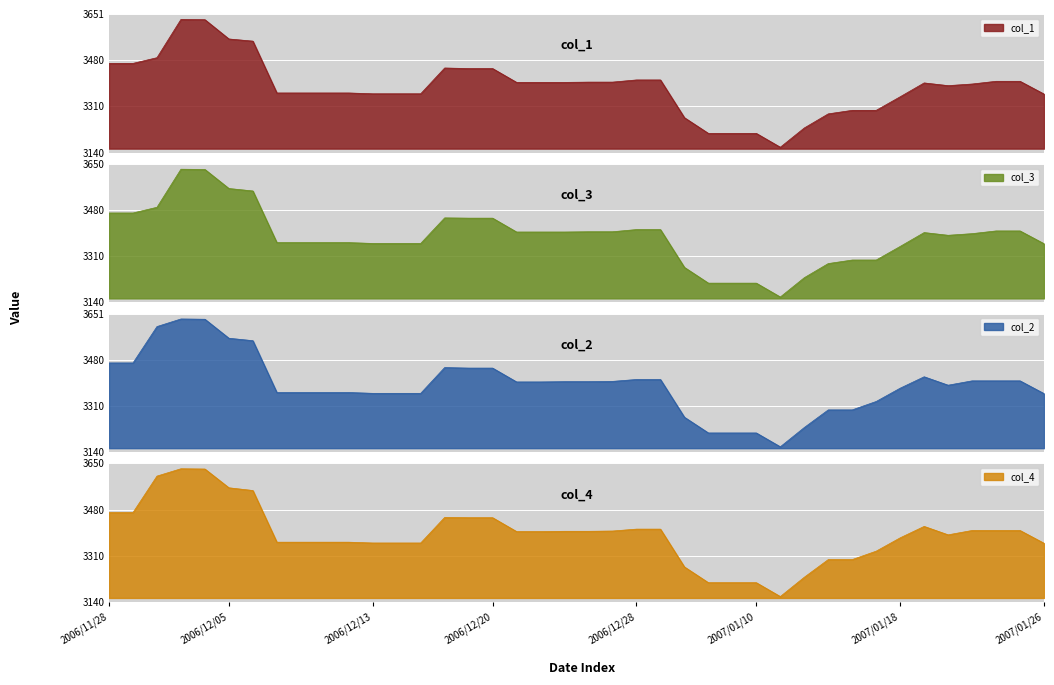

True or false: col_3 and col_1 intersect in this chart.

False